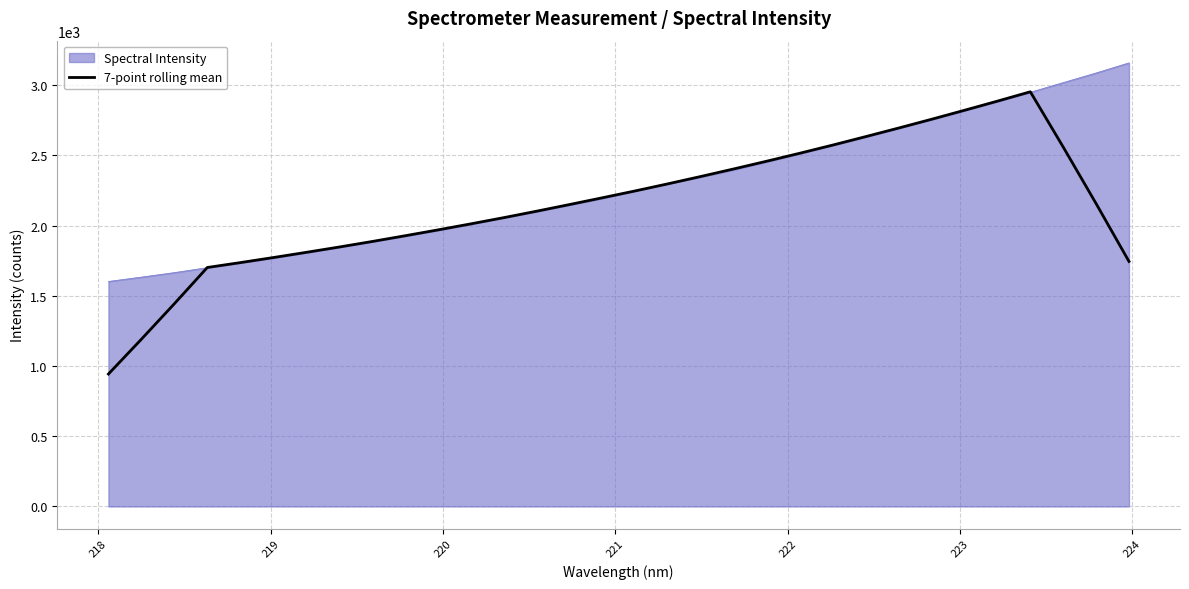

How many categories are shown in the chart?

32